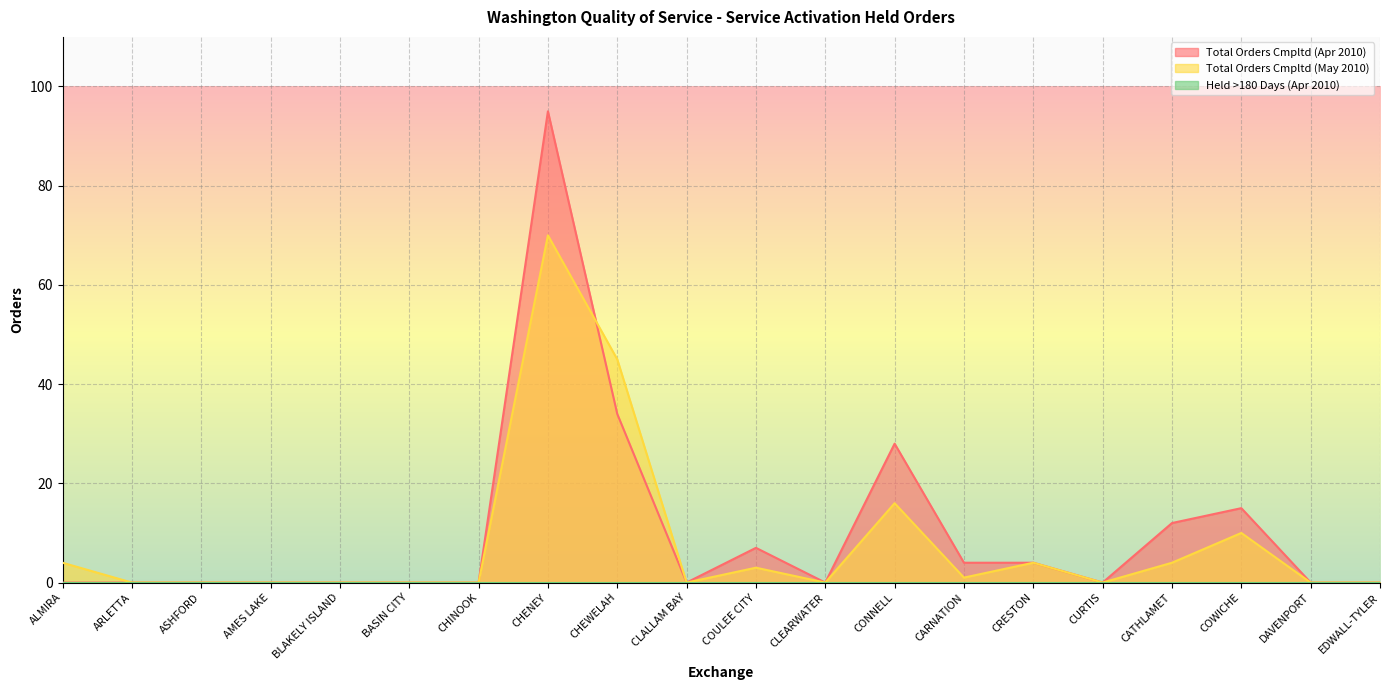

How many lines are shown in the chart?

3